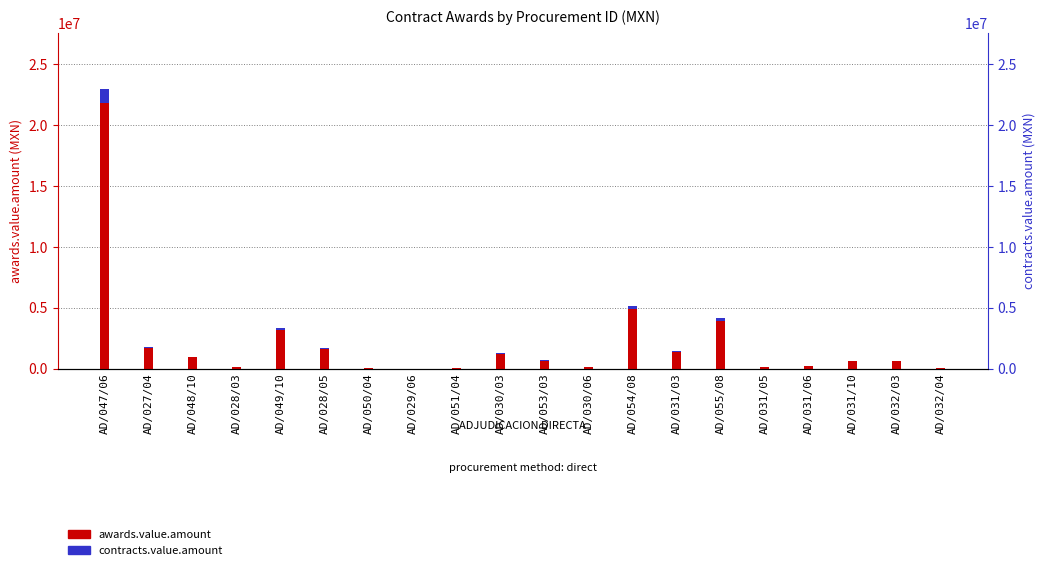

Between AD/030/03 and AD/049/10, which is larger?

AD/049/10